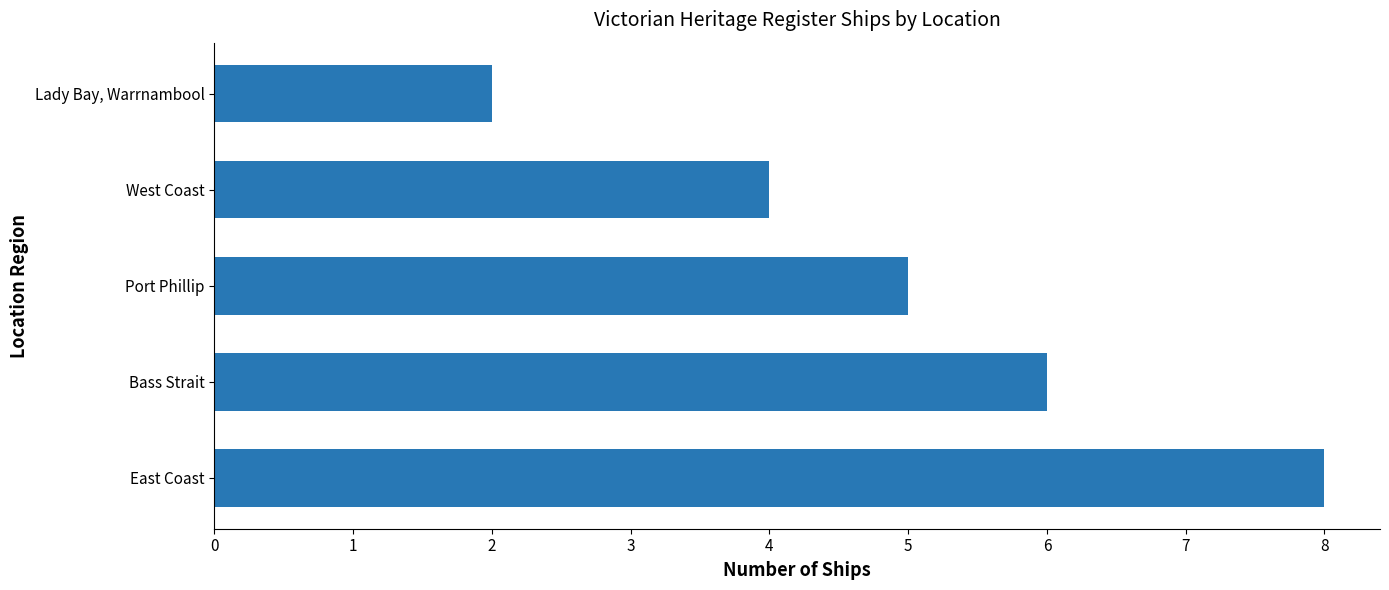

The value at Lady Bay, Warrnambool is 2. True or false?

True